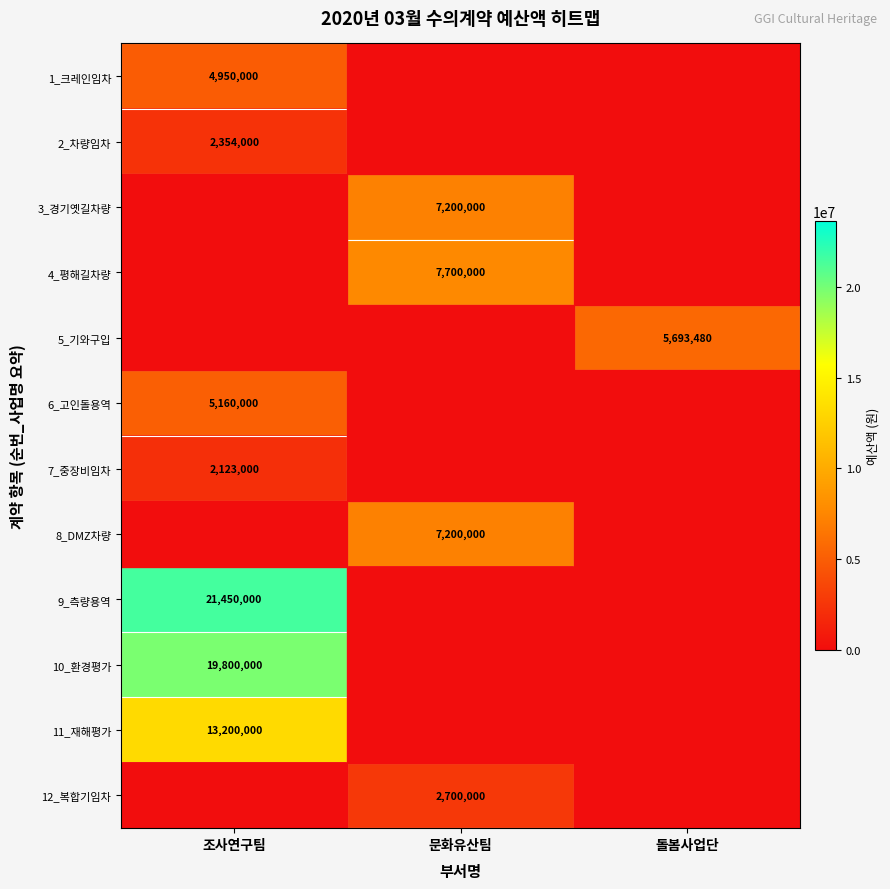

The value of 6_고인돌용역 at 조사연구팀 is 9154878. True or false?

False